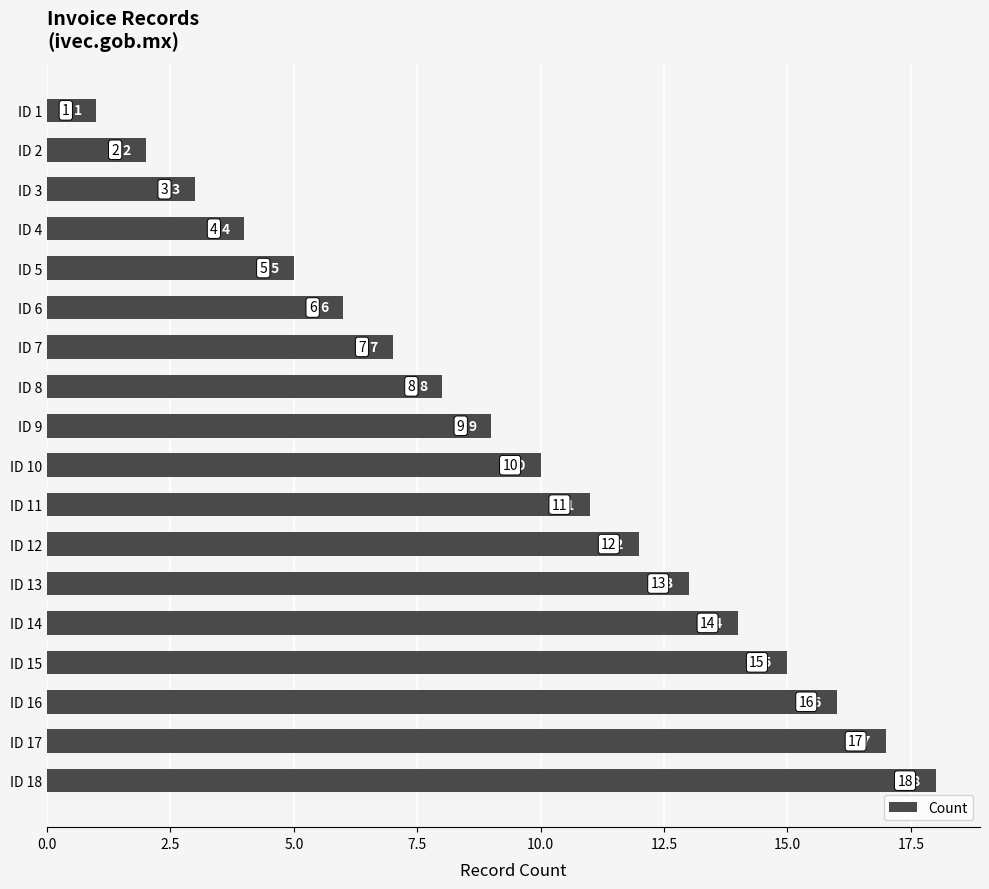

Are the bars horizontal?

Yes